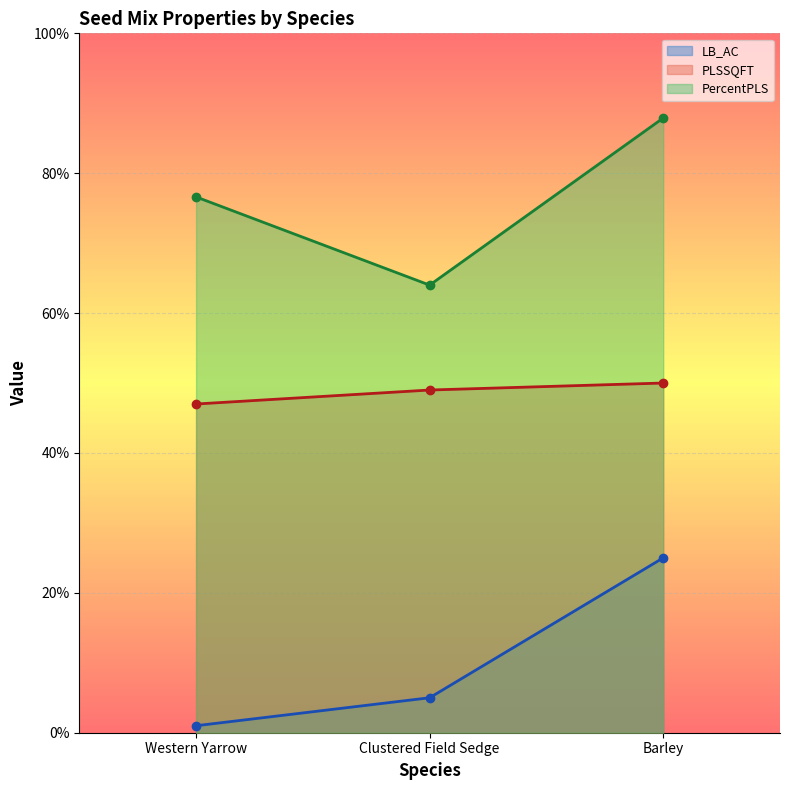

Is it true that PLSSQFT equals 49.0 at Clustered Field Sedge?

True